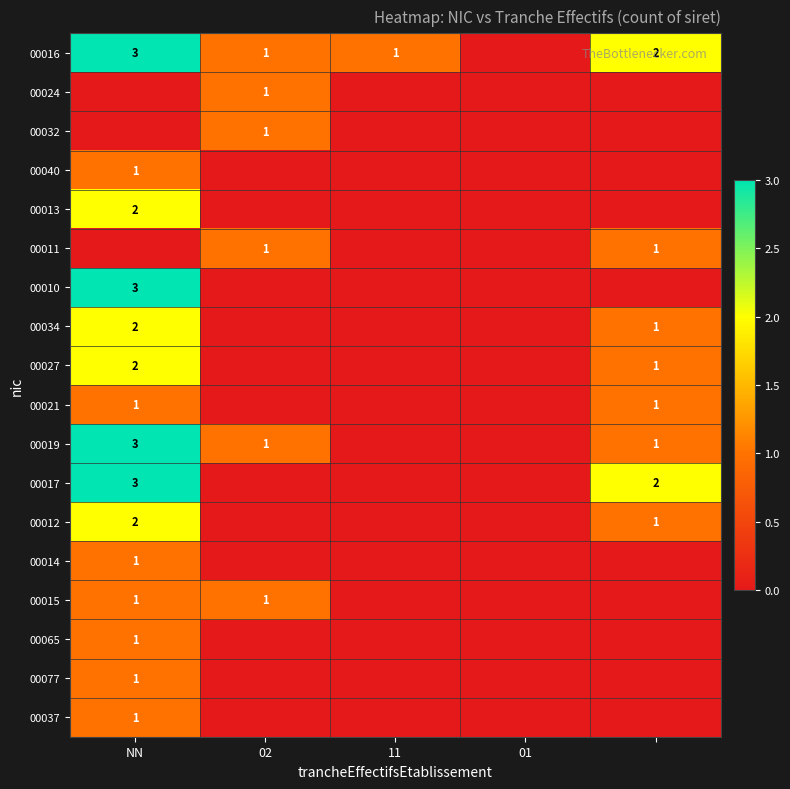

How many series are shown in this chart?

18